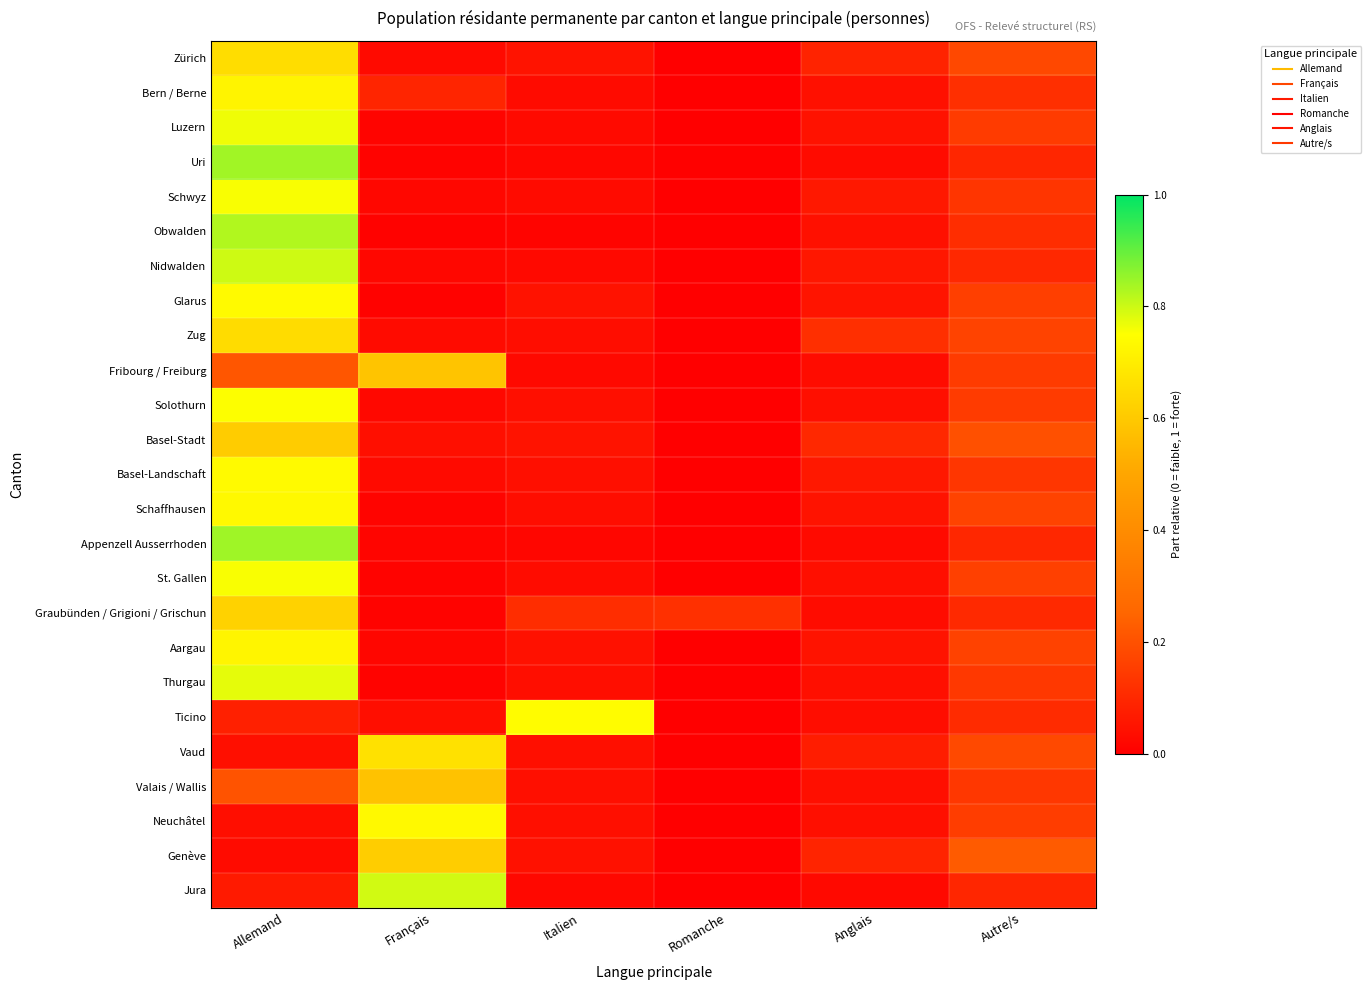

Between Anglais and Autre/s, which is larger?

Autre/s